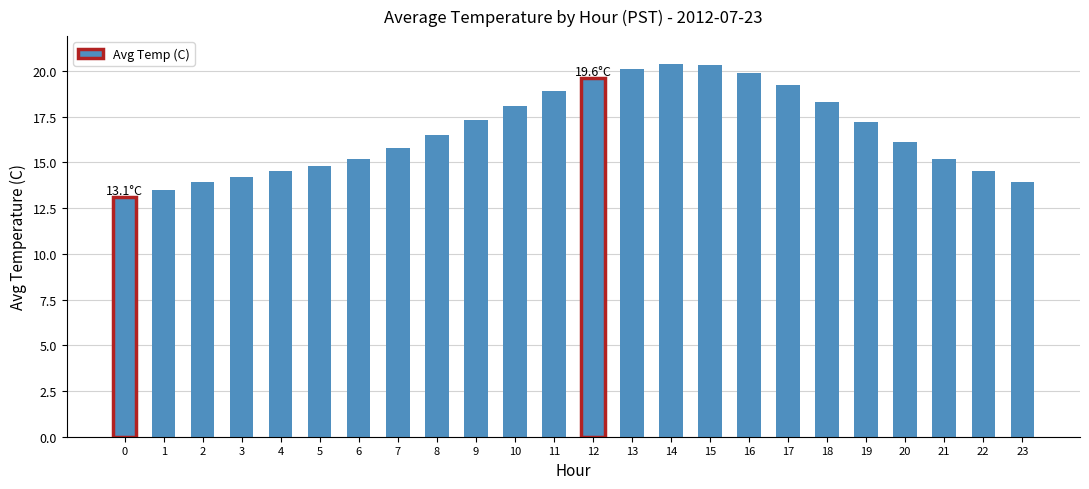

What is the sum of all values?

400.5